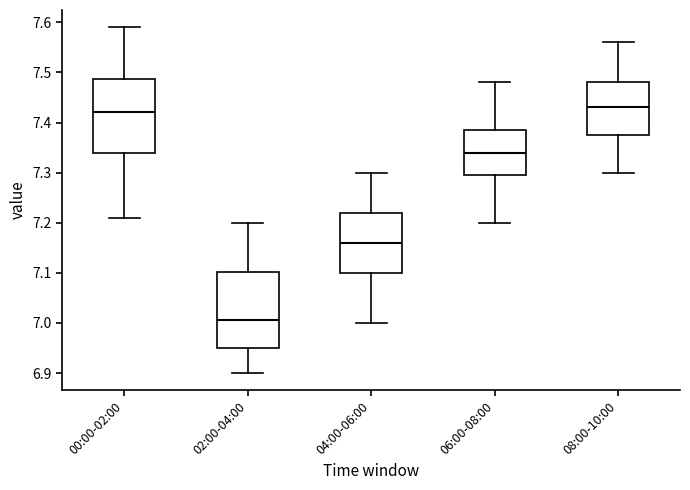

Reading left to right, read every box against the y-axis: the position of its median line, the range the box covers, and the ends of its whiskers. The values are not printed on the chart, so give them approximately, as read against the axis.

00:00-02:00: median 7.42, box 7.34 to 7.49, whiskers 7.21 to 7.59
02:00-04:00: median 7.01, box 6.95 to 7.10, whiskers 6.90 to 7.20
04:00-06:00: median 7.16, box 7.10 to 7.22, whiskers 7.00 to 7.30
06:00-08:00: median 7.34, box 7.30 to 7.39, whiskers 7.20 to 7.48
08:00-10:00: median 7.43, box 7.38 to 7.48, whiskers 7.30 to 7.56